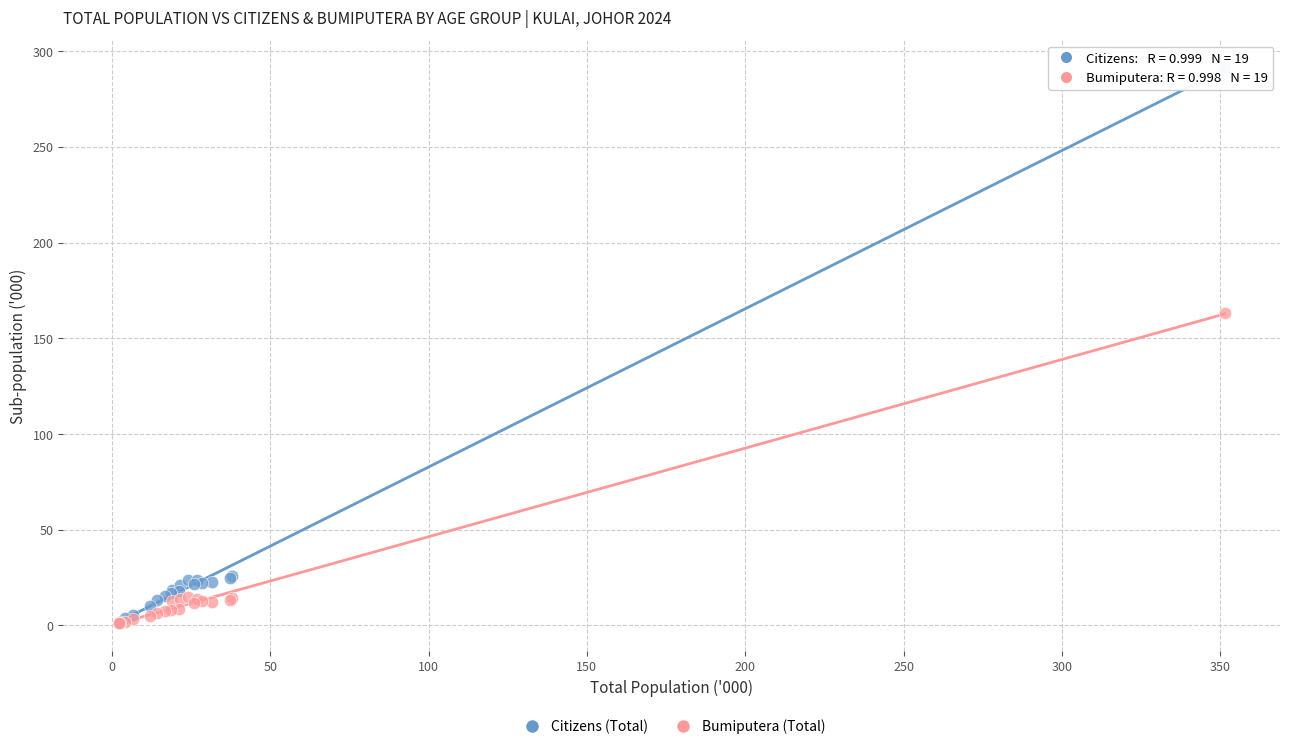

In the Citizens (Total) series, what Y value is closest to 146?

25.9